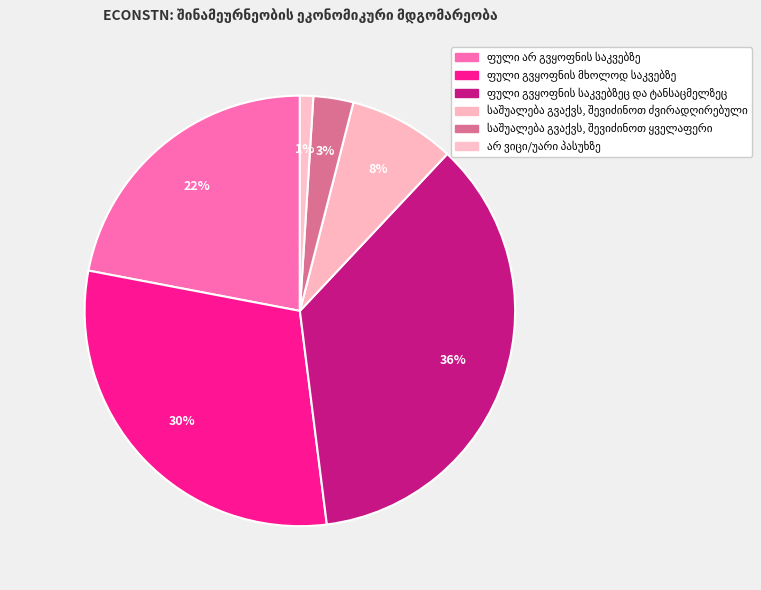

How many slices are in this pie chart?

6